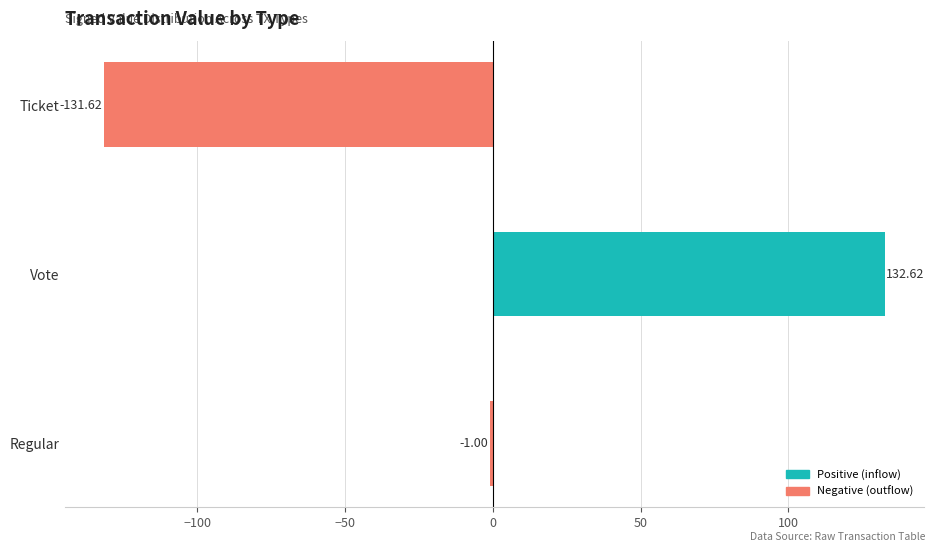

What is the minimum value shown in the chart?

-131.6